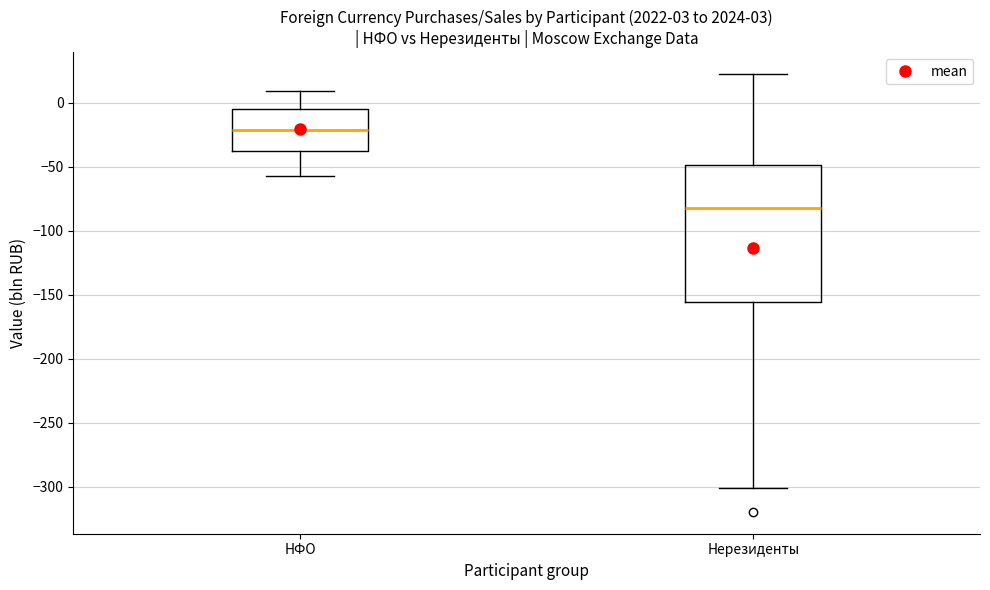

Which box is the tallest, from its lower edge to its upper edge?

Нерезиденты